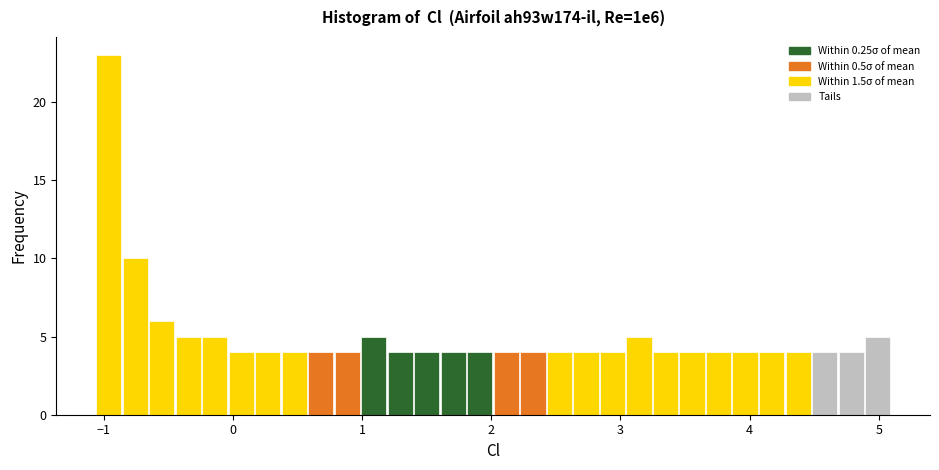

Read against the x-axis, roughly where is the centre of the tallest bar?

-1.0